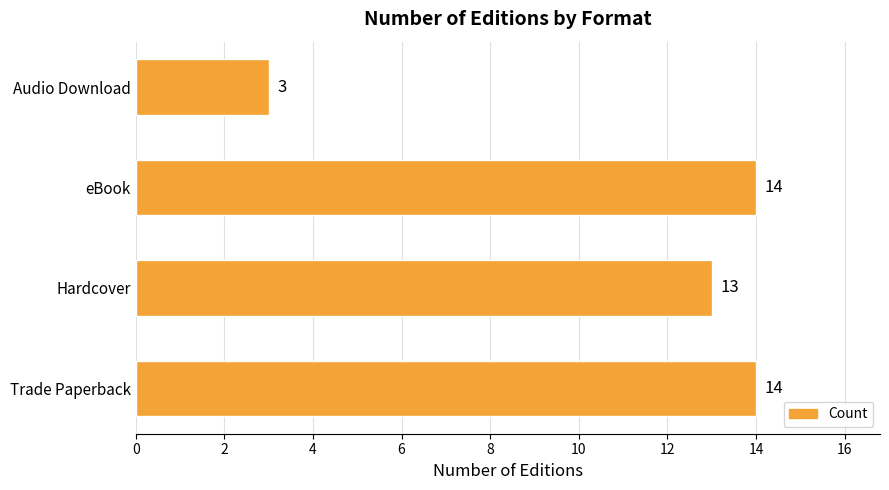

Are the bars grouped side by side (vs. stacked)?

No